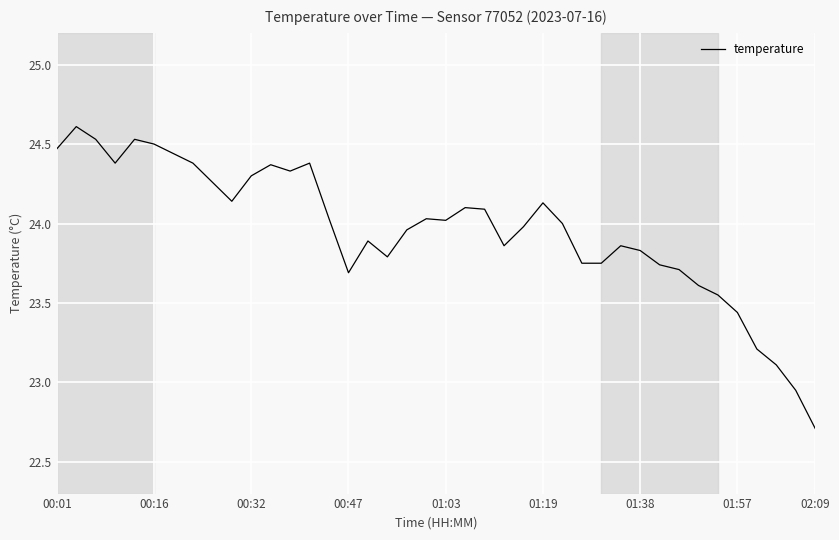

True or false: the data has more than 0 interior local peaks.

True